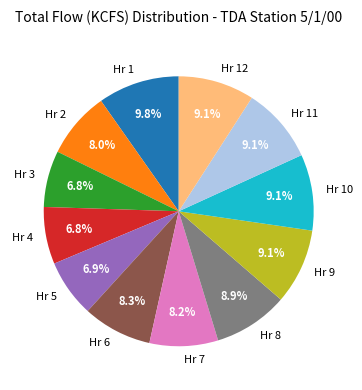

Which slice is the largest?

Hr 1